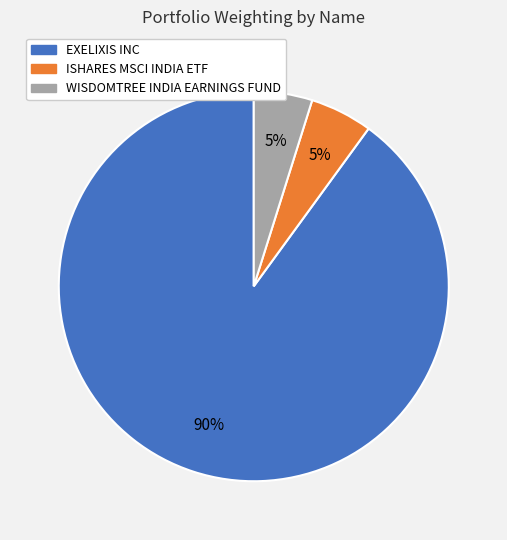

How many slices are in this pie chart?

3